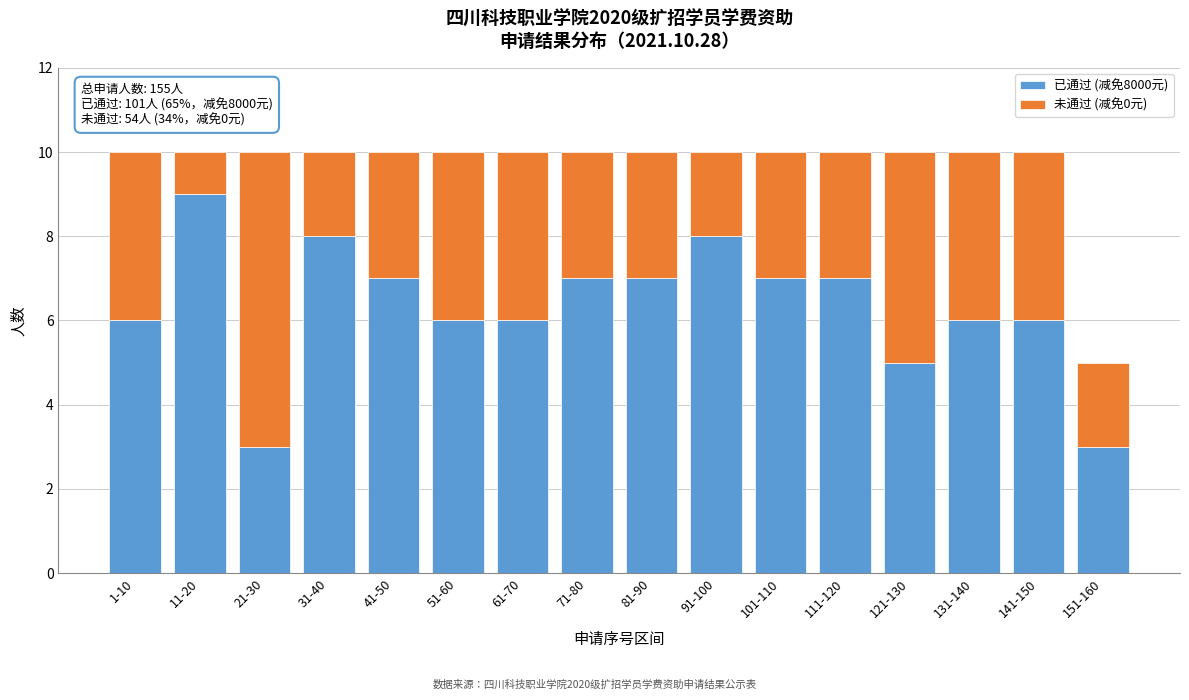

What is the sum of the 已通过 (减免8000元) values at 71-80 and 141-150?

13